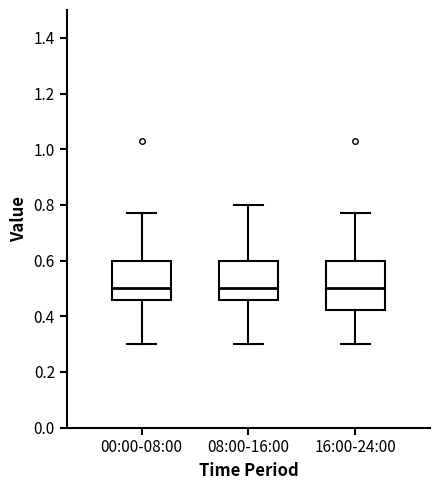

Comparing the boxes themselves (not the whiskers), which one is the tallest?

16:00-24:00